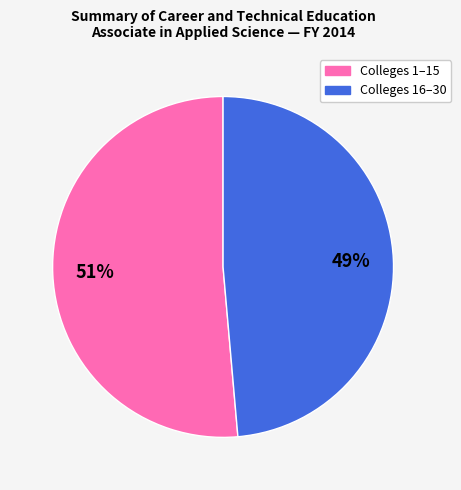

To the nearest percent, what is the average slice percentage?

50%